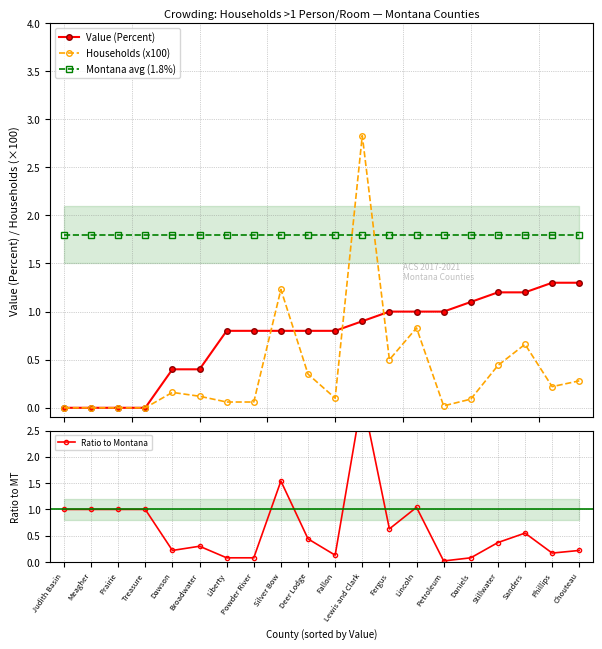

What is the total value across all series at Powder River?

2.7